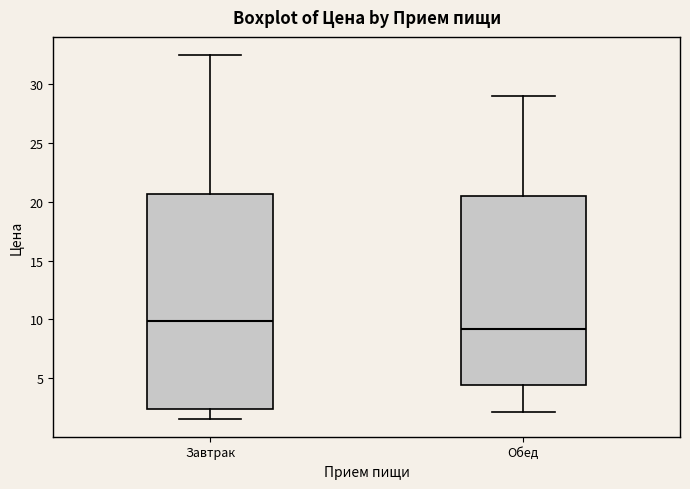

Reading left to right, read every box against the y-axis: the position of its median line, the range the box covers, and the ends of its whiskers. The values are not printed on the chart, so give them approximately, as read against the axis.

Завтрак: median 10.0, box 2.5 to 20.5, whiskers 1.5 to 32.5
Обед: median 9.0, box 4.5 to 20.5, whiskers 2.0 to 29.0